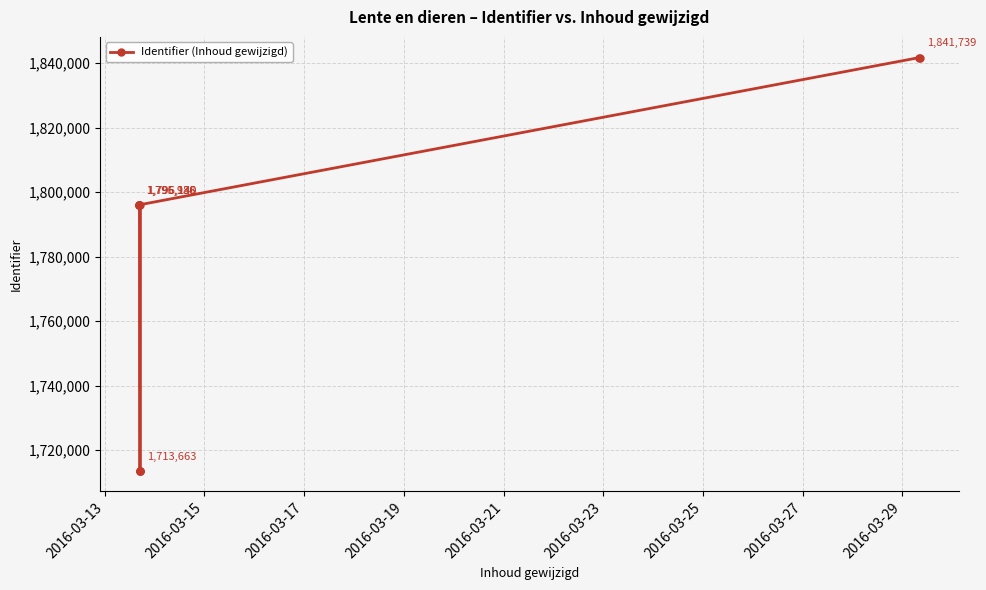

Is this an area chart (filled region under the line)?

No